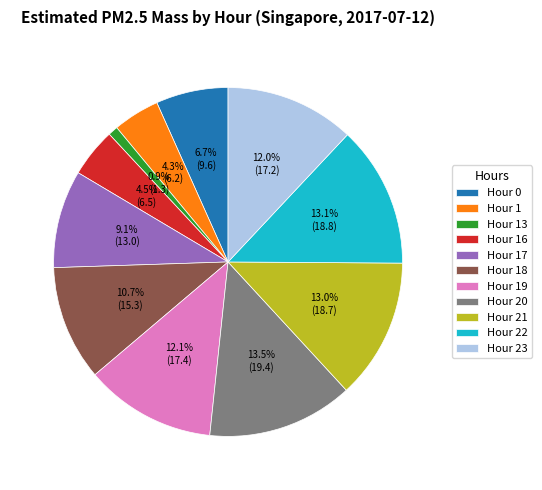

Does Hour 20 represent more than half of the total?

No